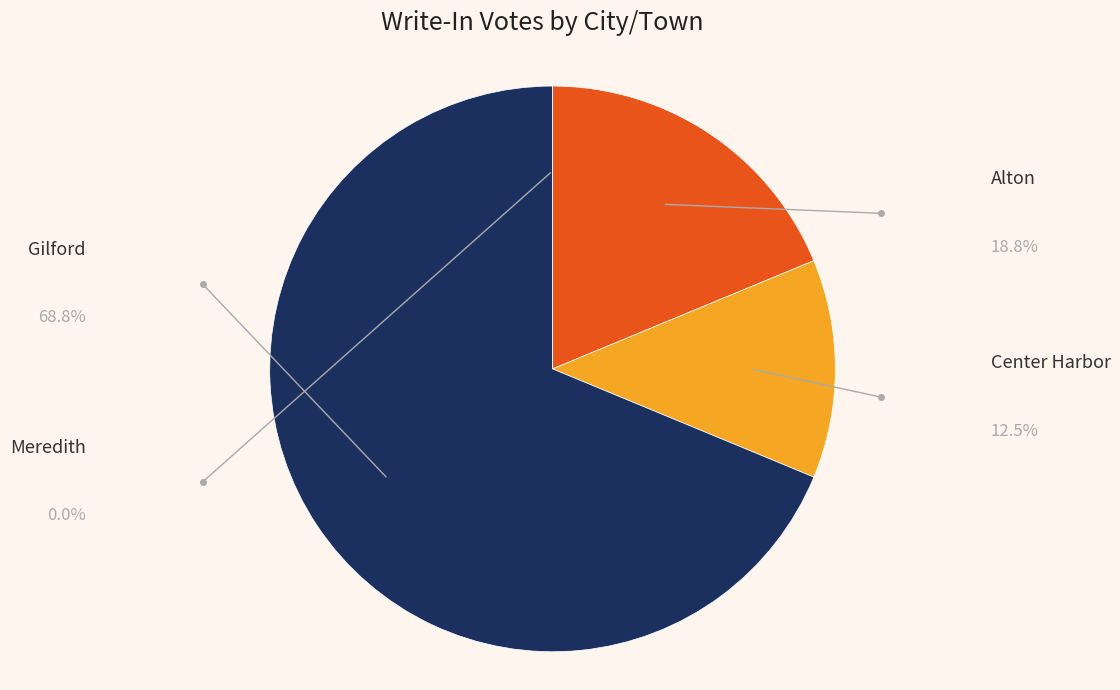

Is the sum of Gilford and Alton greater than half?

Yes